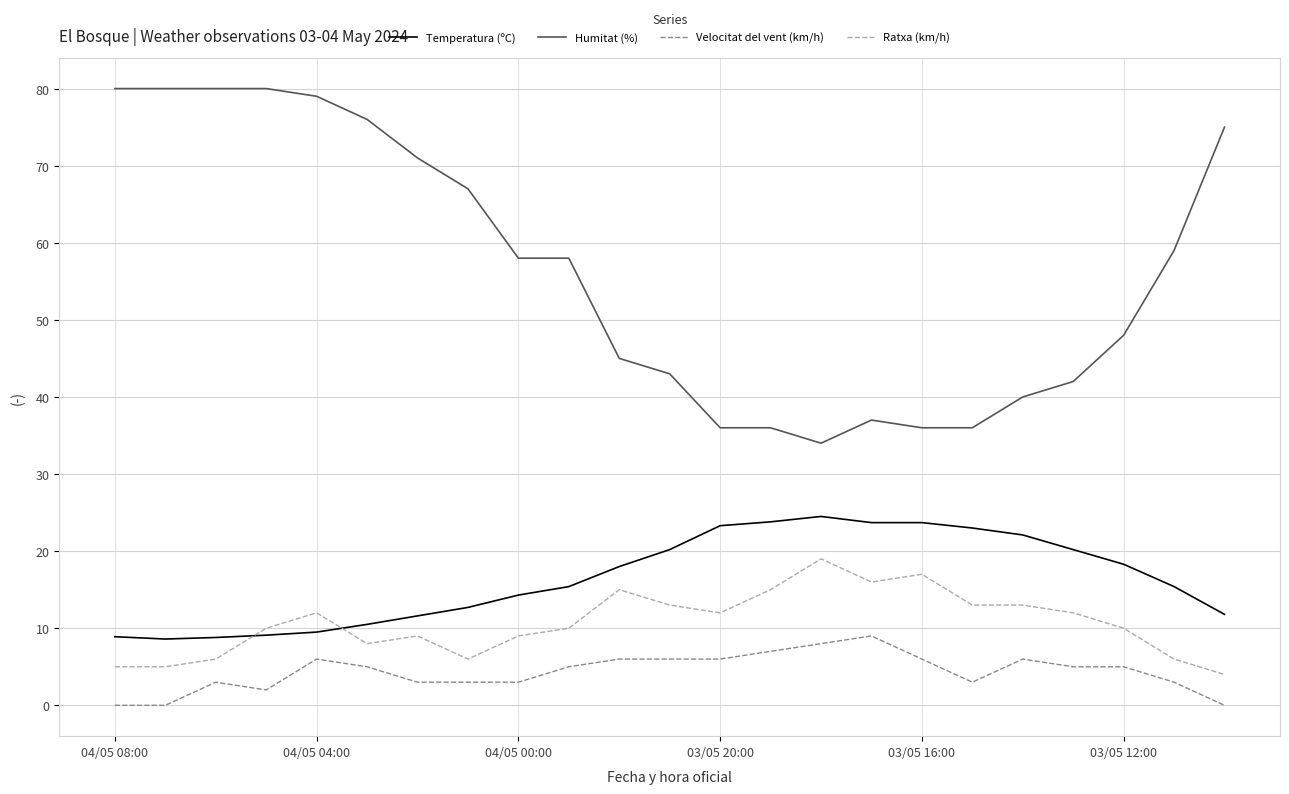

What is the difference between the maximum and minimum values in the Velocitat del vent (km/h) series?

9.0